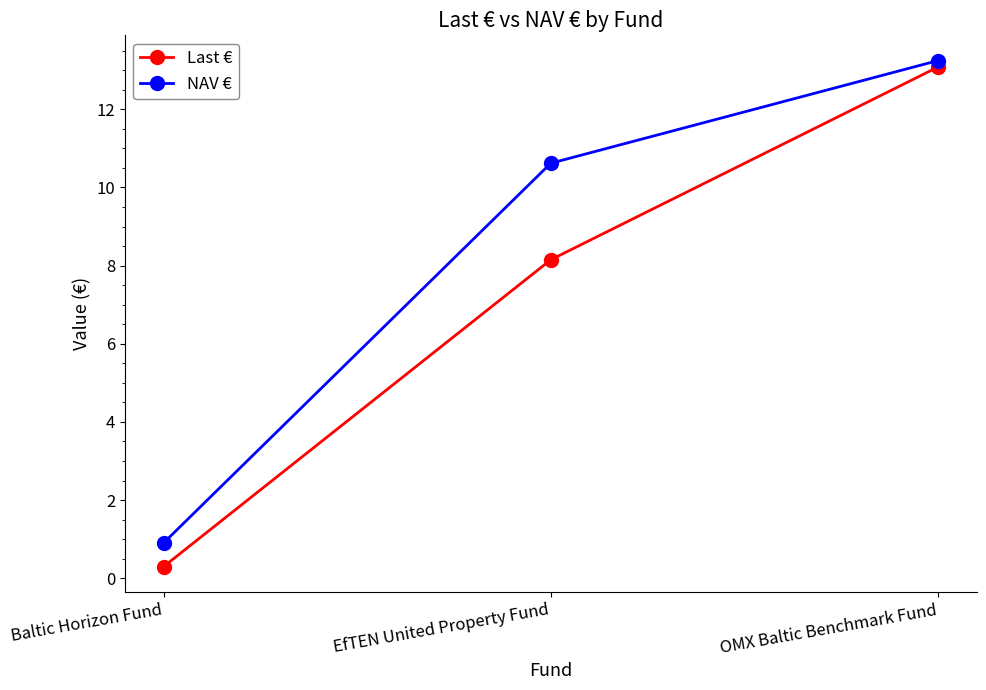

What is the spread (max minus min) of values at Baltic Horizon Fund?

0.6